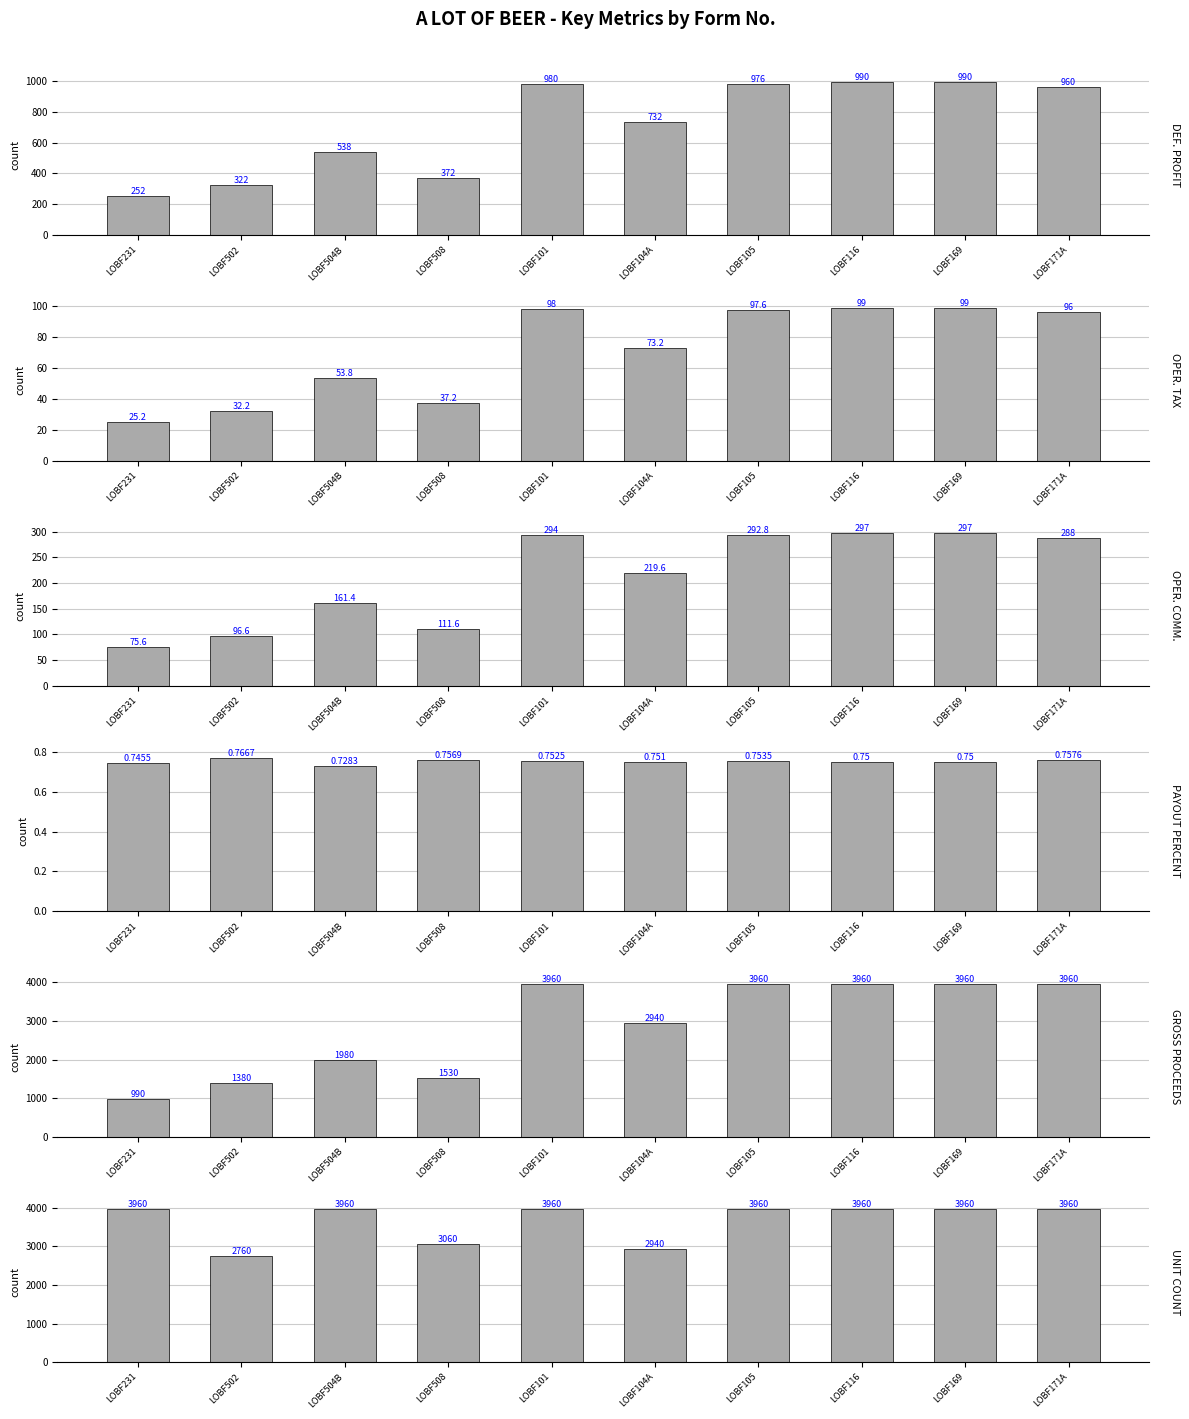

Which series has the widest spread of values?

GROSS PROCEEDS